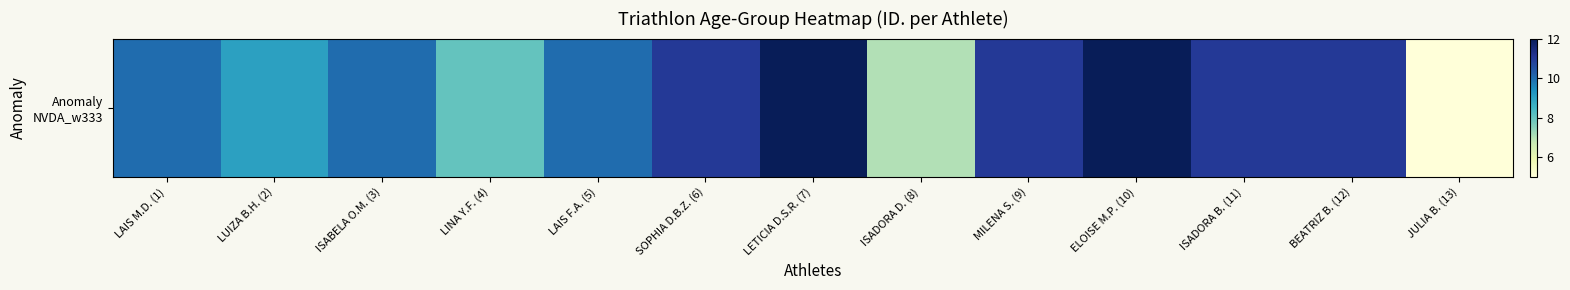

The chart shows a value of 10 at LAIS F.A. (5). True or false?

True